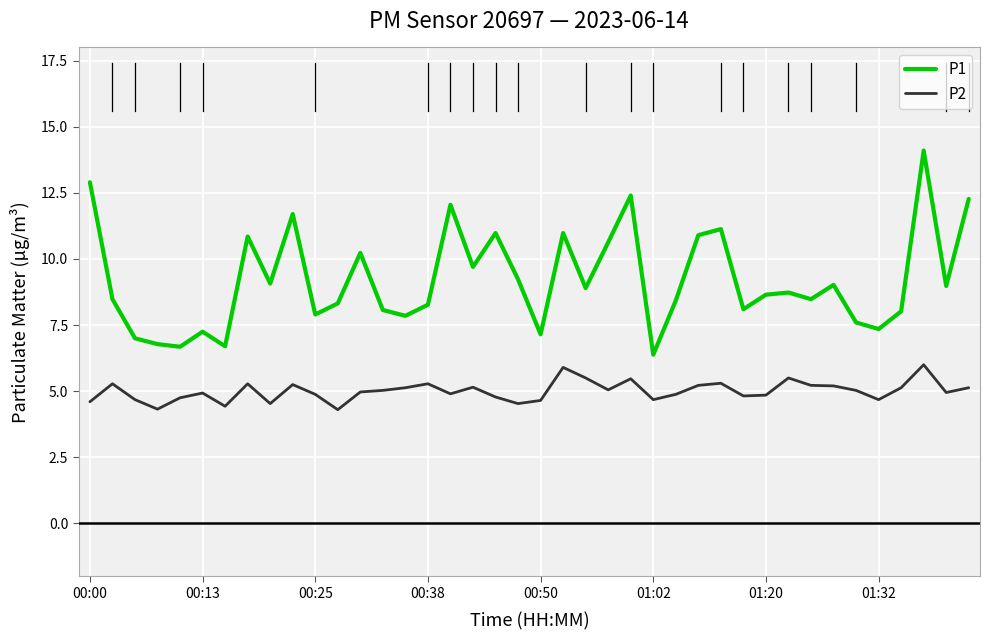

What is the difference between the maximum and minimum values in the P2 series?

1.7